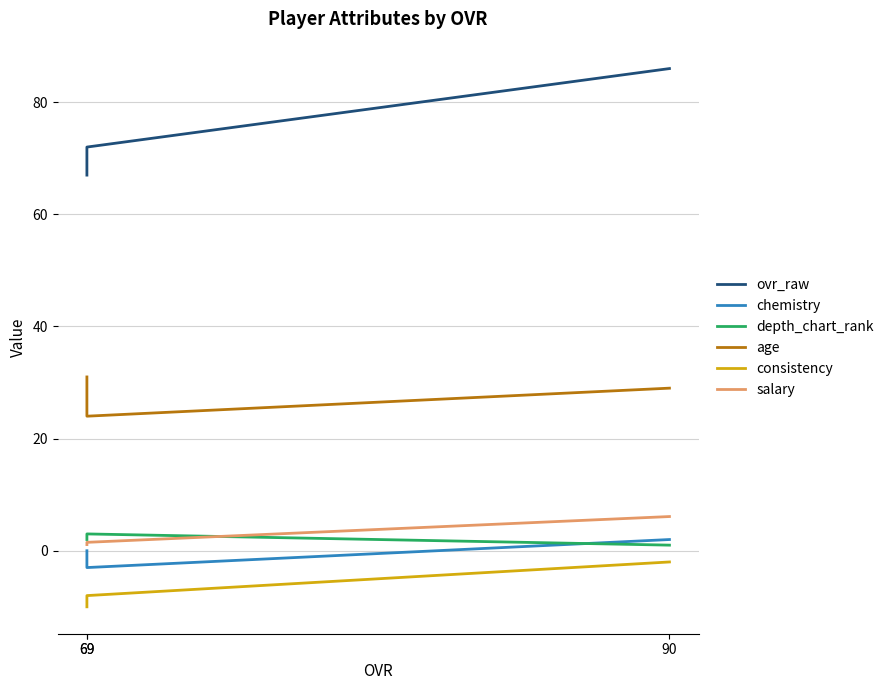

What is the difference between the consistency values at 90 and 69?

8.0